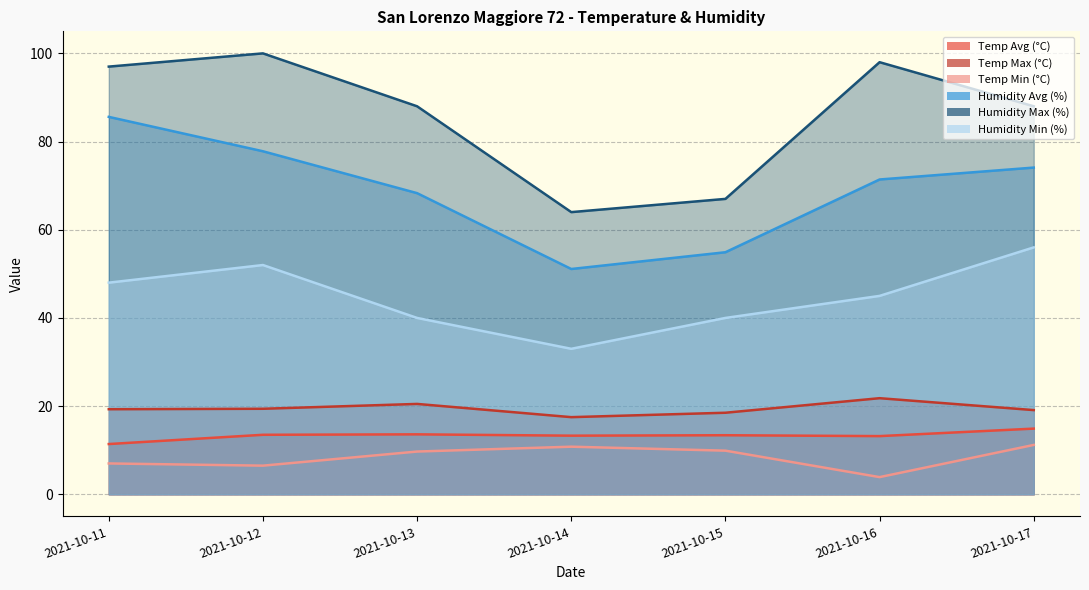

What is the difference between the maximum and minimum values in the Temp Avg (°C) series?

3.5